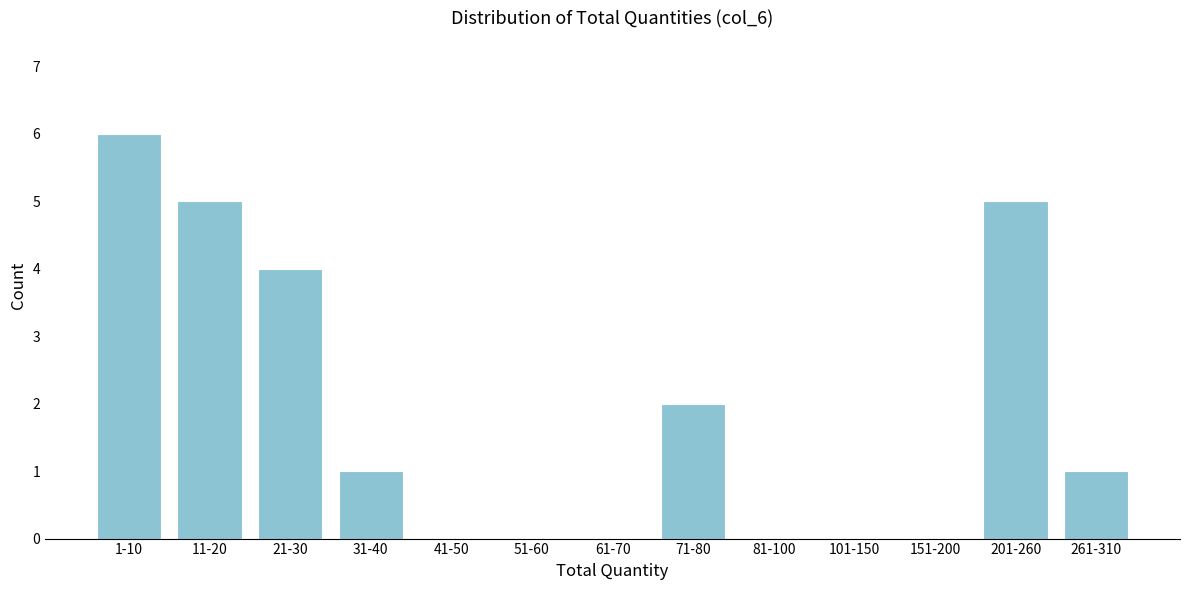

Reading left to right, what are all the values shown in this chart?

1-10=6	11-20=5	21-30=4	31-40=1	41-50=0	51-60=0	61-70=0	71-80=2	81-100=0	101-150=0	151-200=0	201-260=5	261-310=1